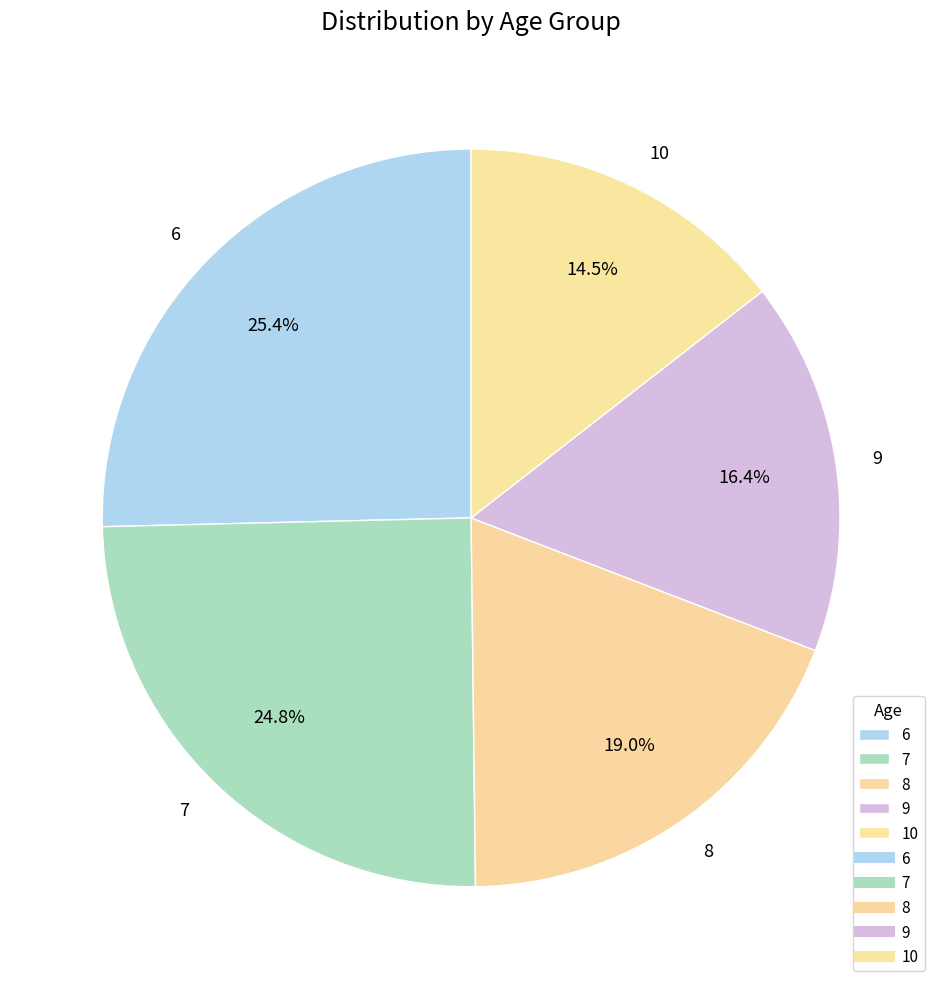

Is it true that 8 is 32% of the pie?

False